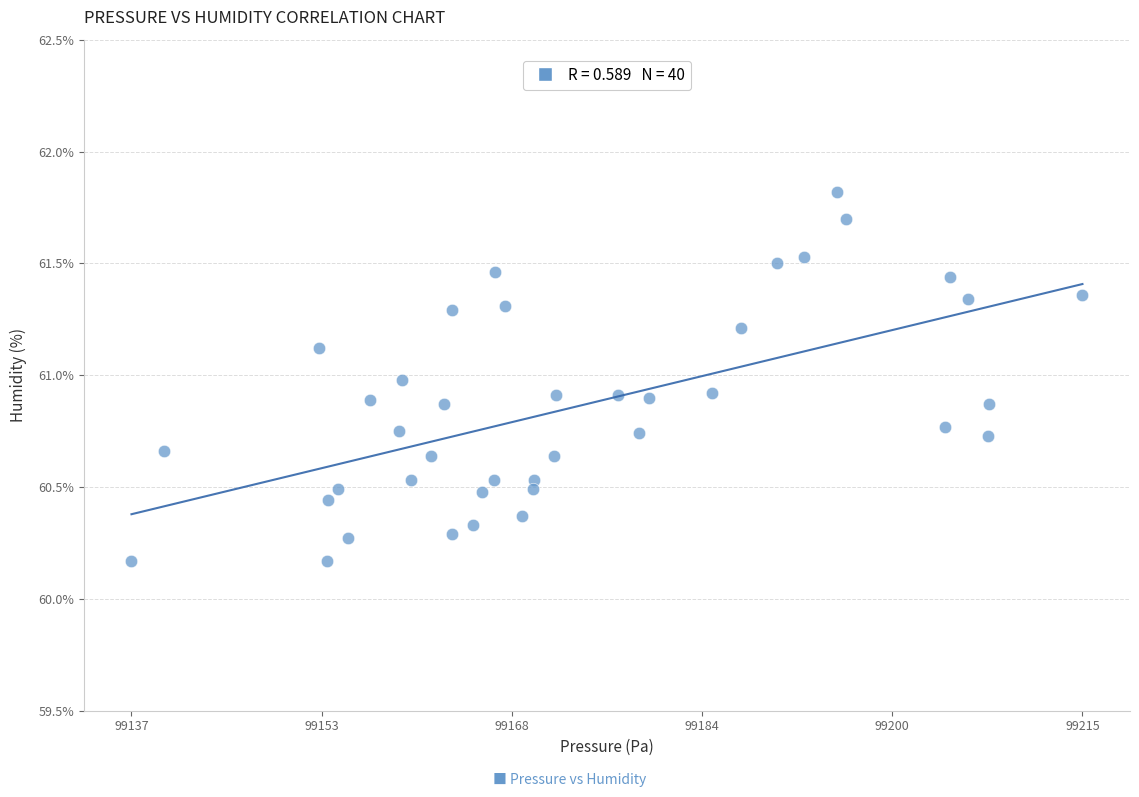

How many data points are displayed?

40